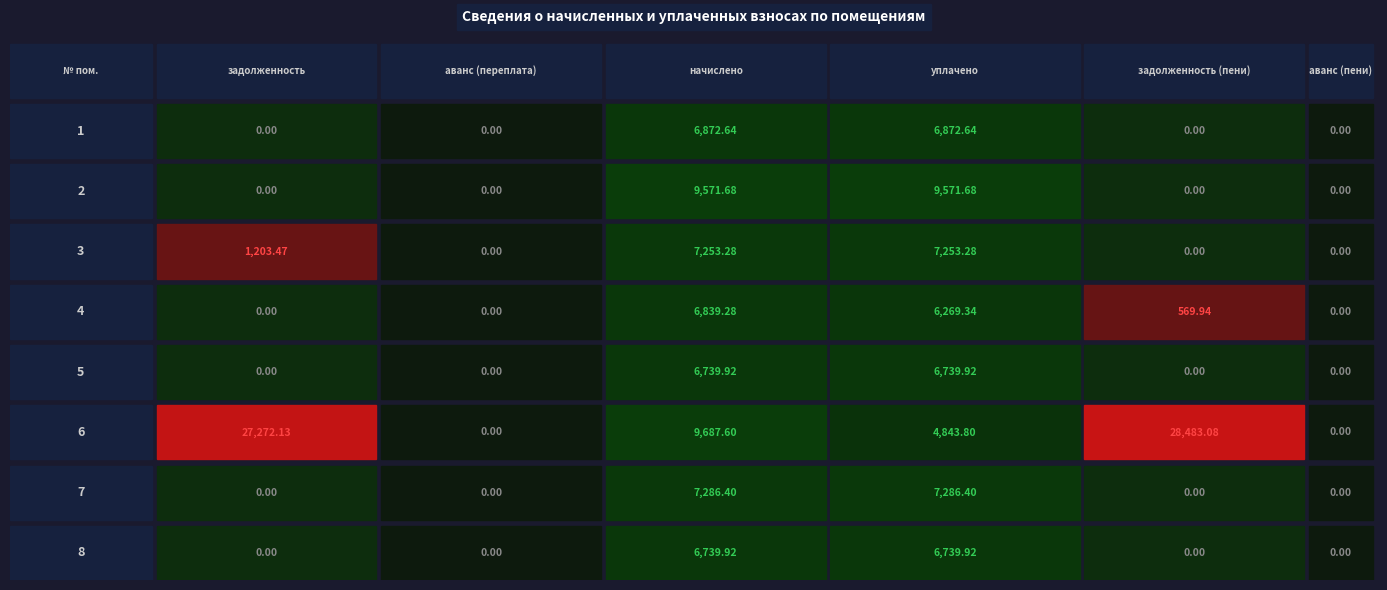

Between 3 and 4, which series saw the biggest shift?

6